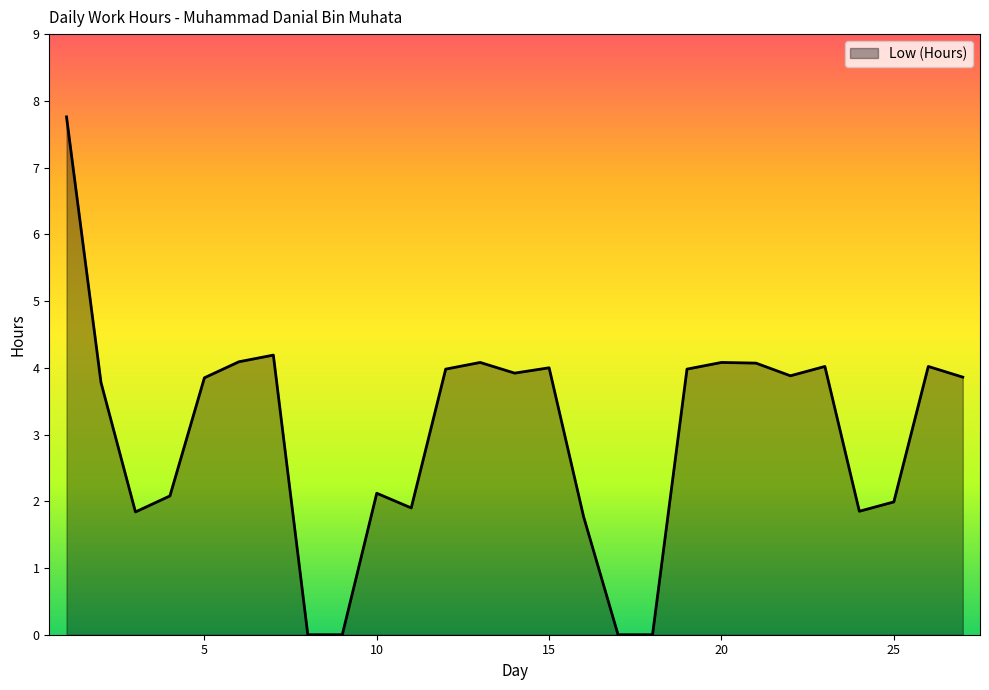

Does the chart have visible grid lines?

No